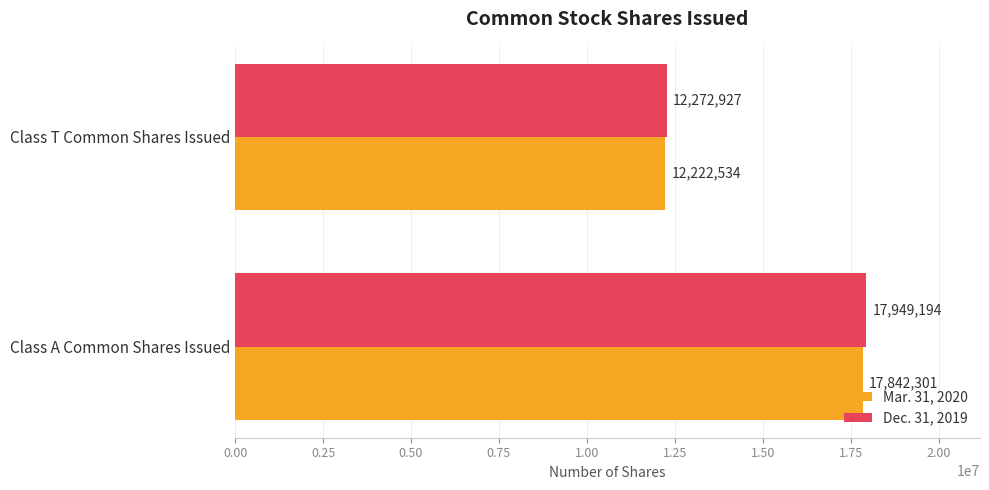

Which series has the largest range (max minus min)?

Dec. 31, 2019